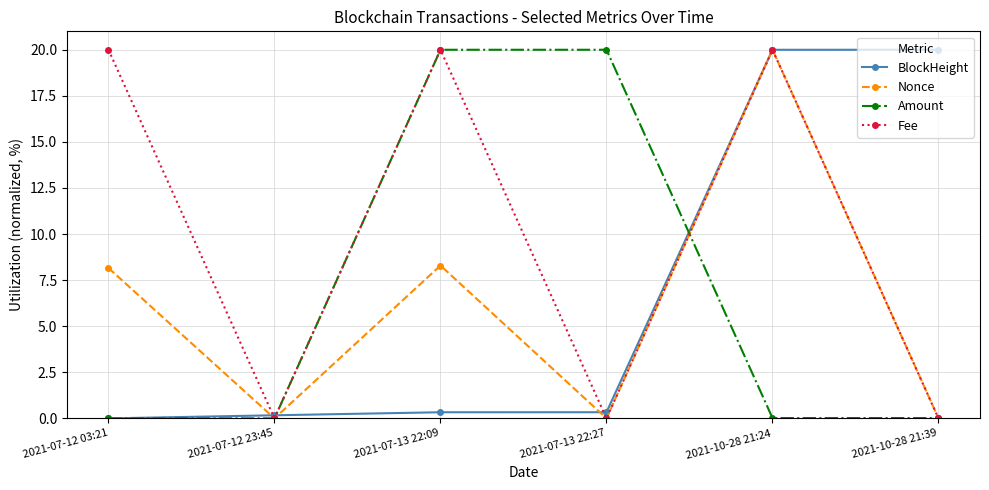

What is the difference between the highest and lowest values at 2021-07-12 23:45?

0.2